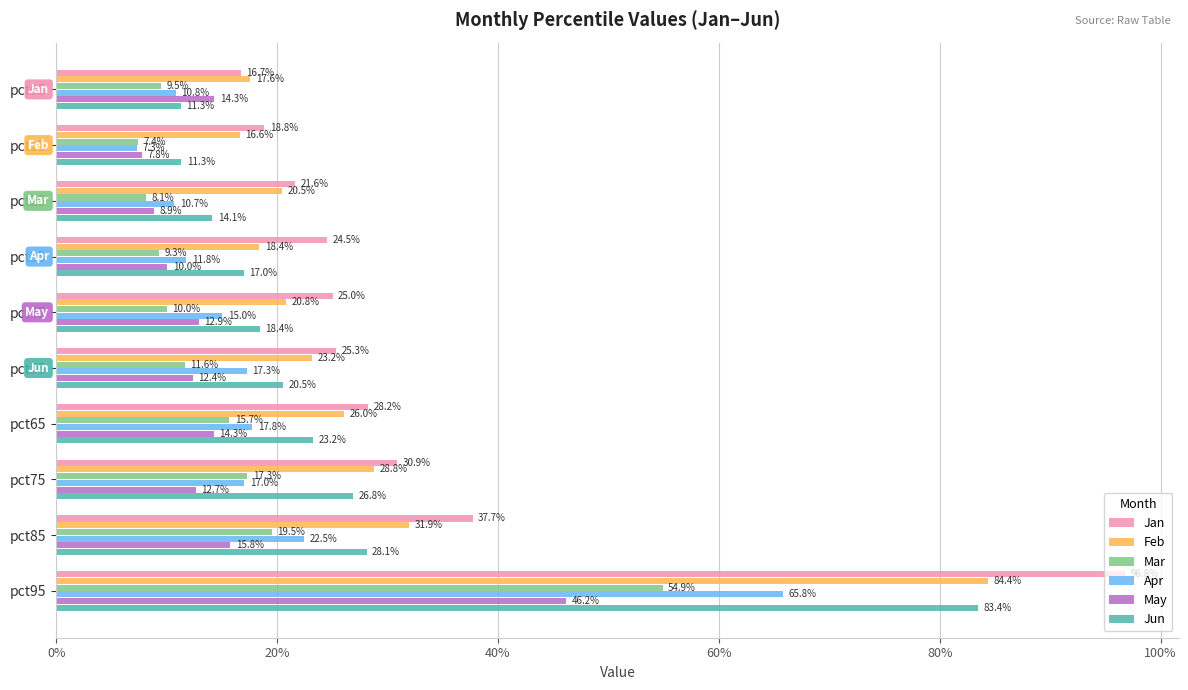

What is the smallest value displayed?

0.1